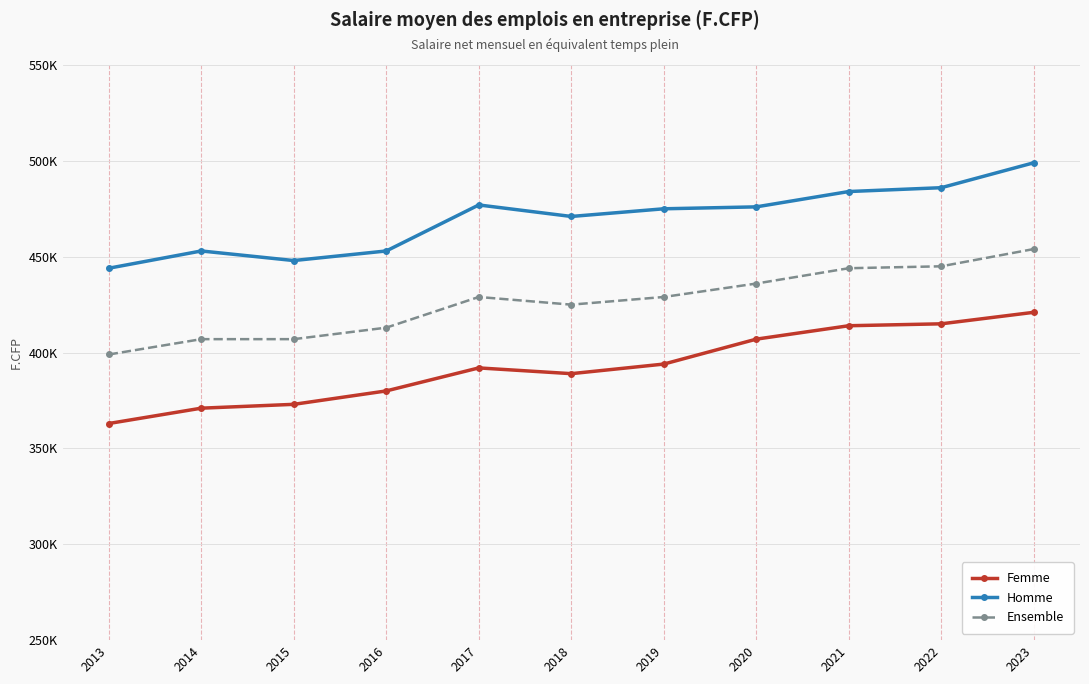

True or false: Ensemble and Homme cross at least once.

False